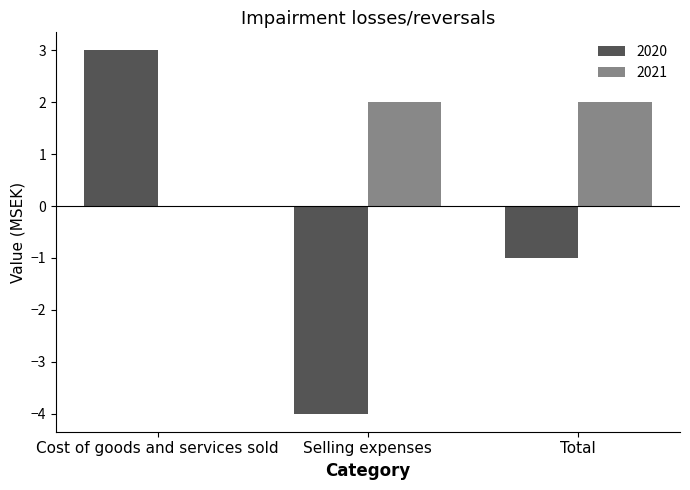

How many values in 2021 are above zero?

2